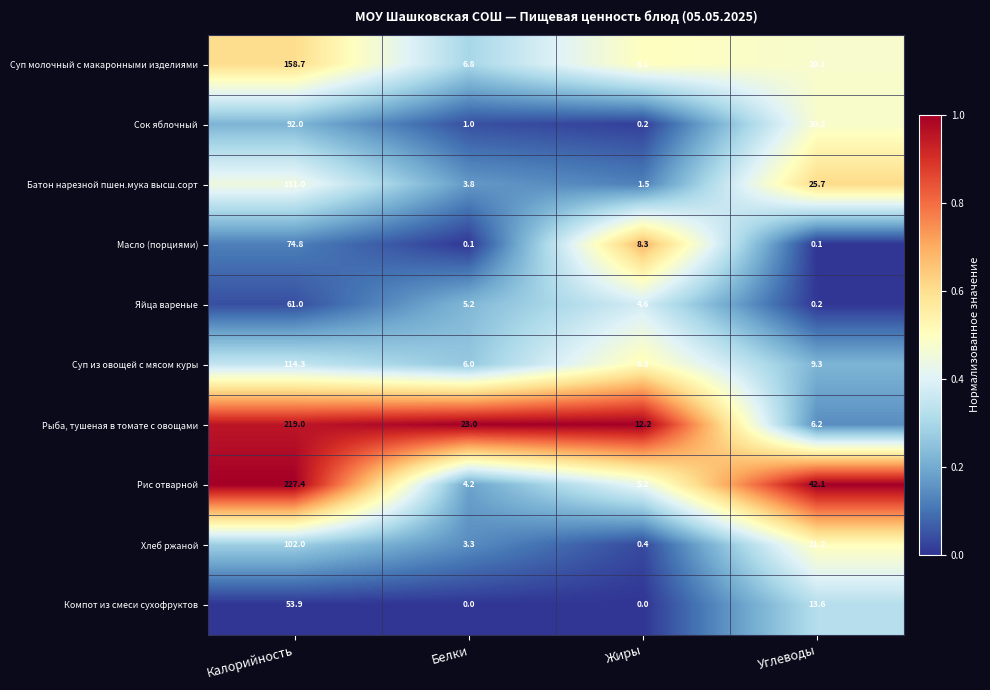

Where is Компот из смеси сухофруктов nearest to the value 26?

Углеводы